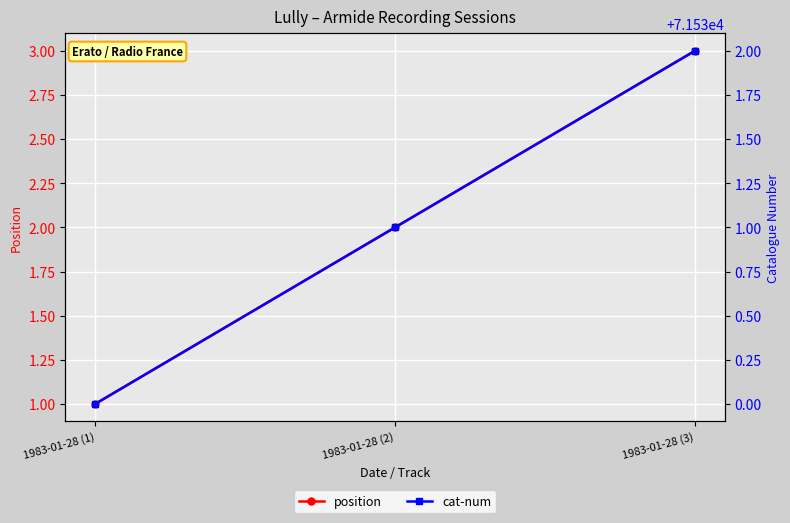

At 1983-01-28 (1), list the series in order from smallest to largest.

position, cat-num